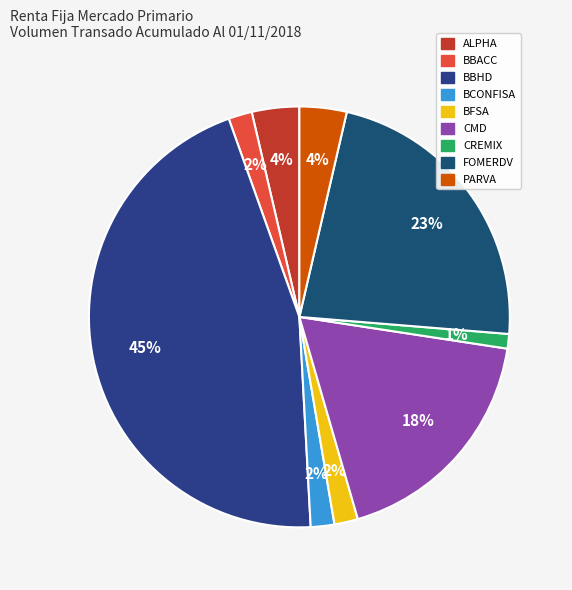

To the nearest percent, what is the difference between the ALPHA and CMD slice percentages?

14%